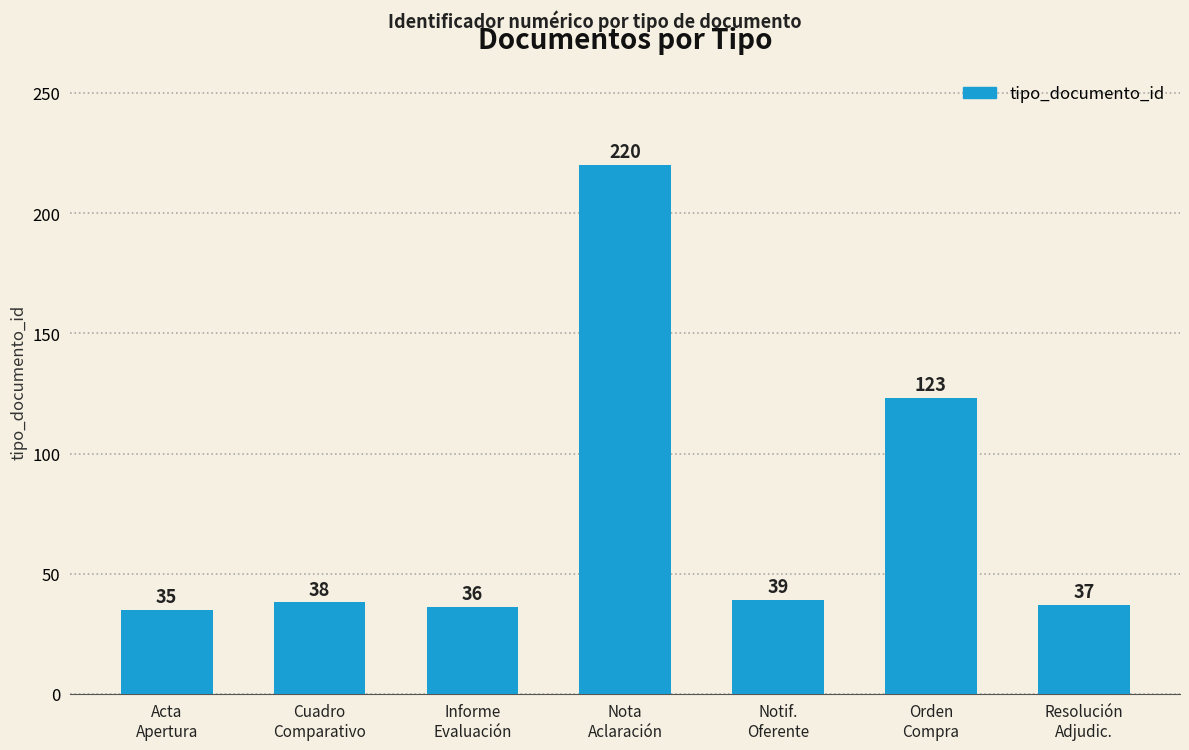

Are the bars horizontal?

No